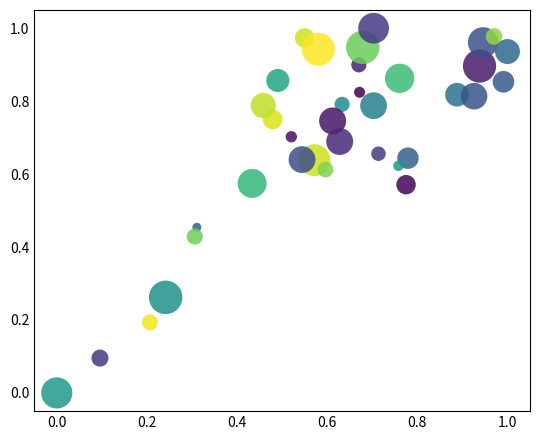

How many data points are displayed?

36